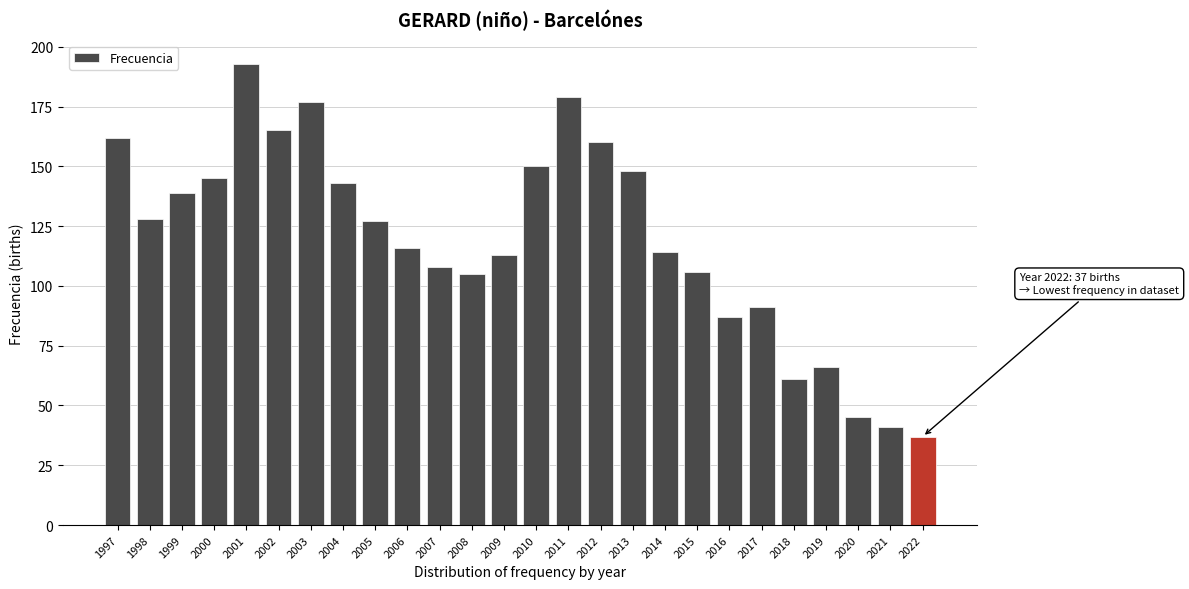

Reading left to right, list all the values displayed in this chart.

162	128	139	145	193	165	177	143	127	116	108	105	113	150	179	160	148	114	106	87	91	61	66	45	41	37